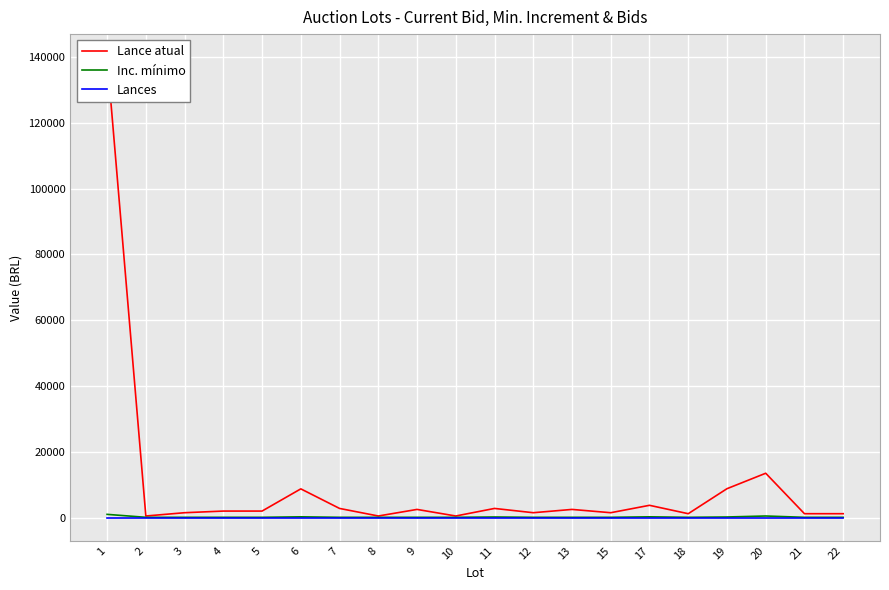

Rank the series at 12 from lowest to highest value.

Lances, Inc. mínimo, Lance atual